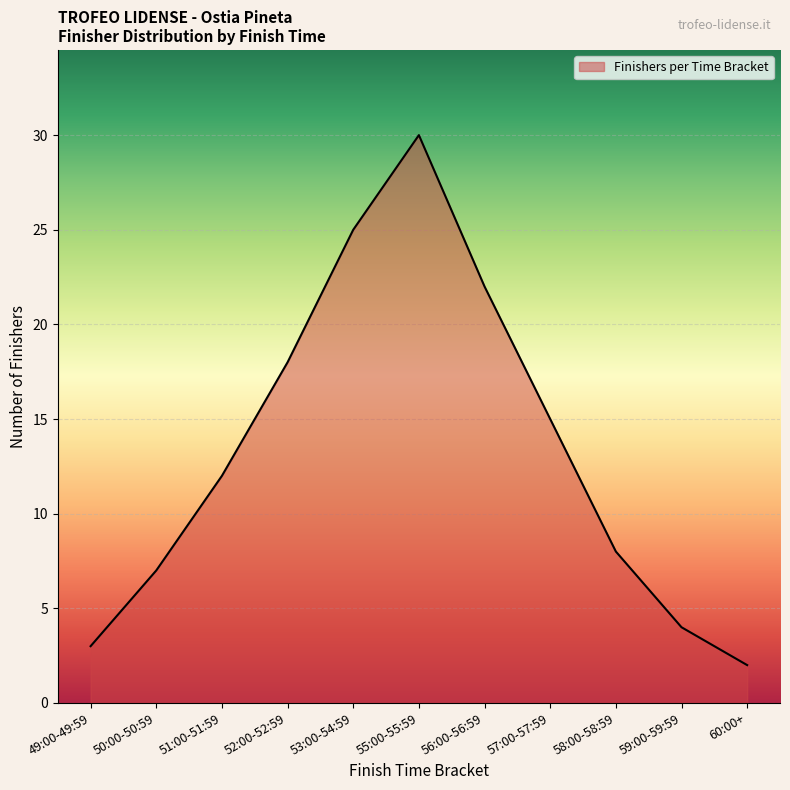

How many categories are shown in the chart?

11